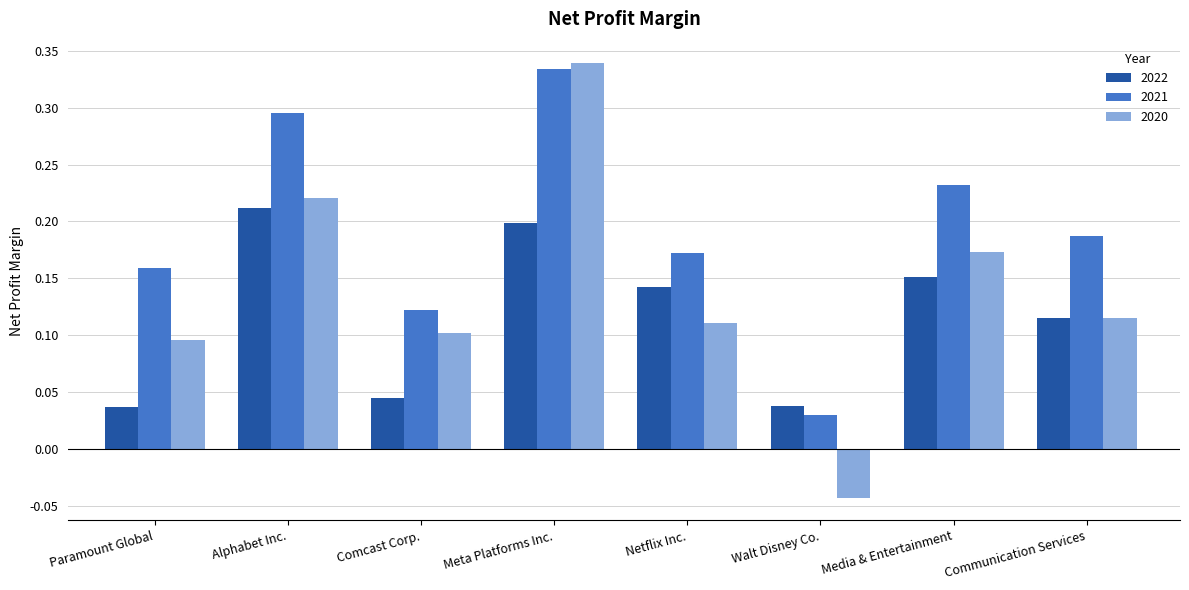

Which series has the largest range (max minus min)?

2020